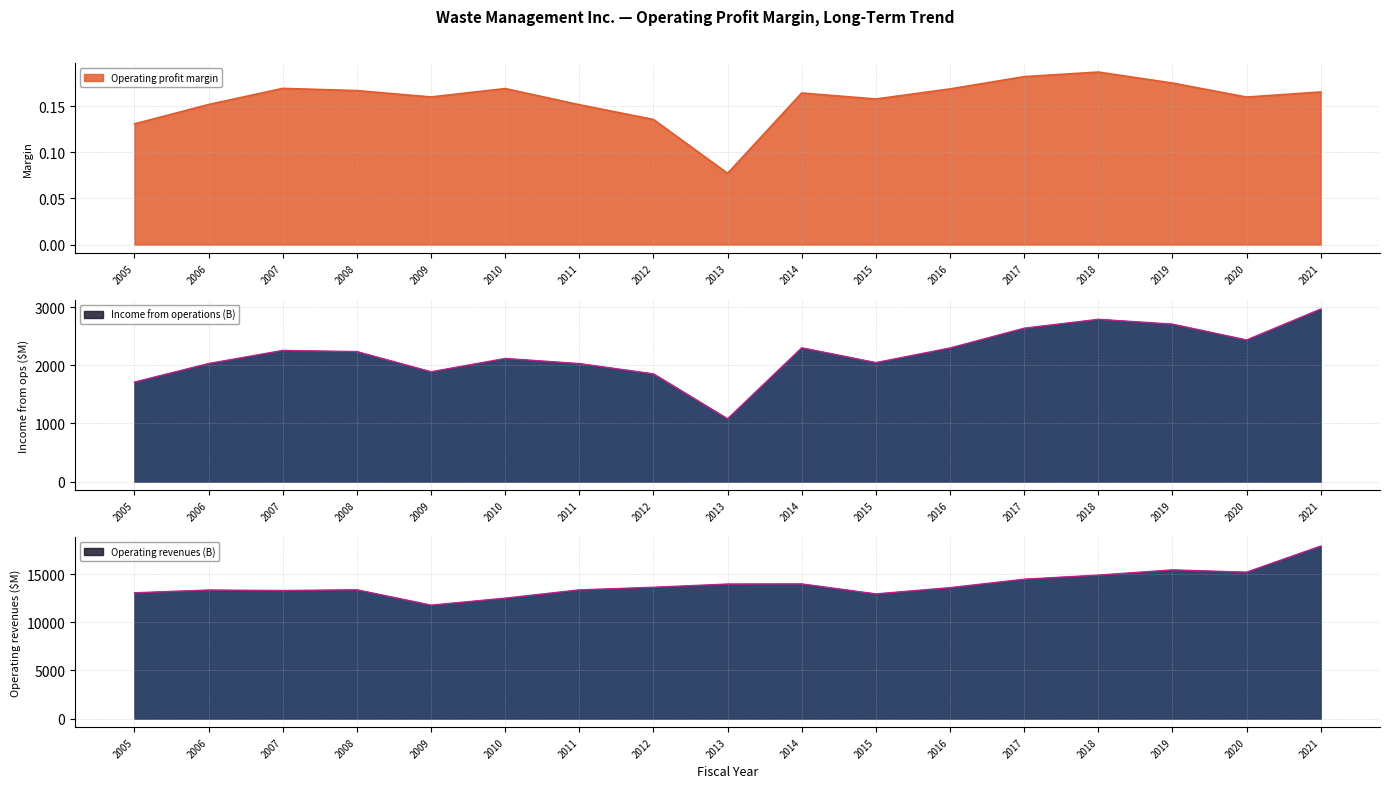

What is the value of the Operating revenues (B) point at the 8th from the left?

13649.0